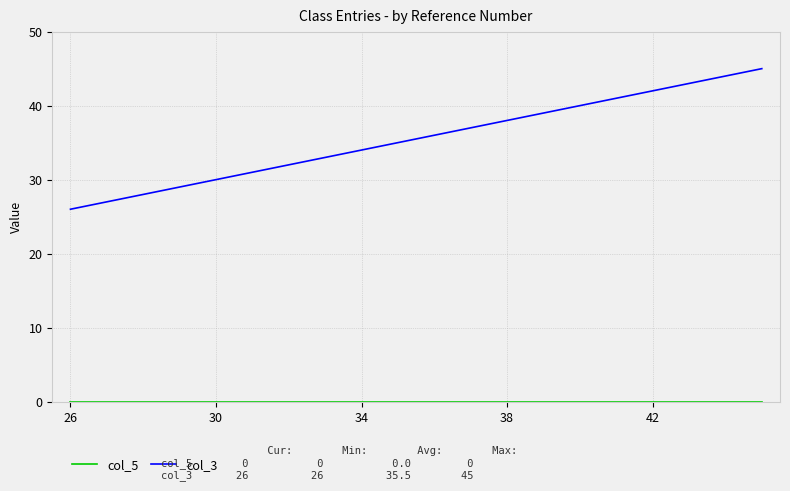

What is the maximum value shown in the chart?

45